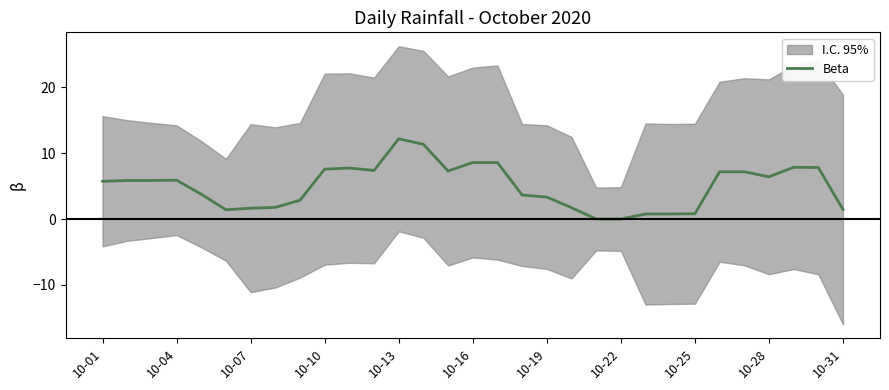

At which label does Beta first exceed 5?

10-01